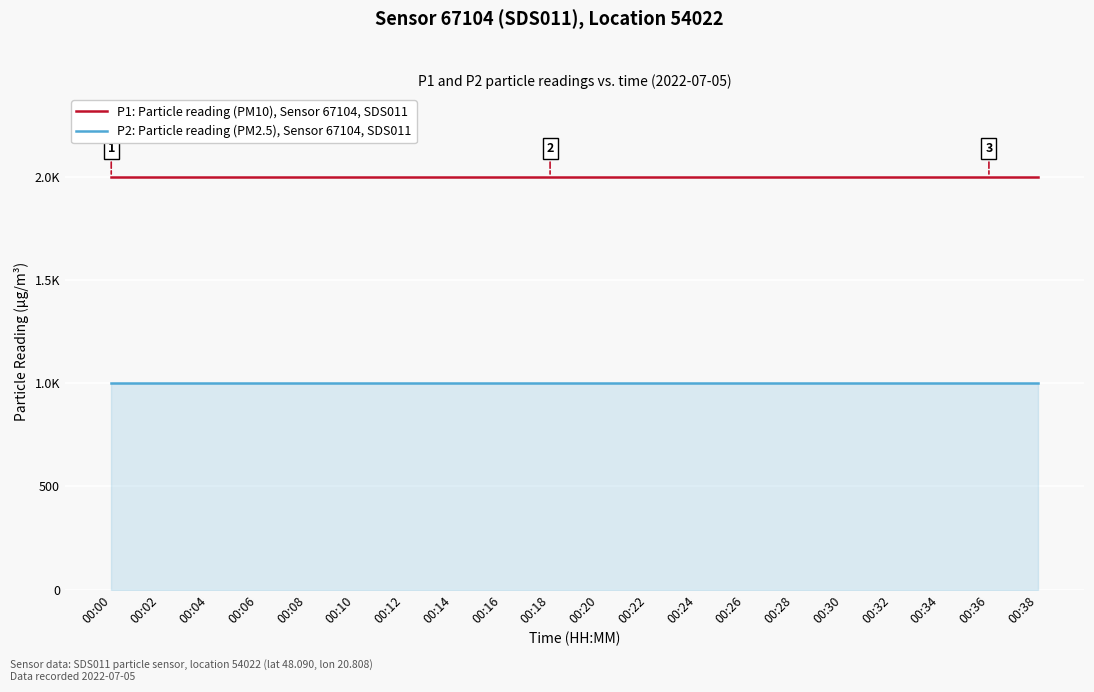

What is the lowest value of the P1: Particle reading (PM10), Sensor 67104, SDS011 series?

1999.9